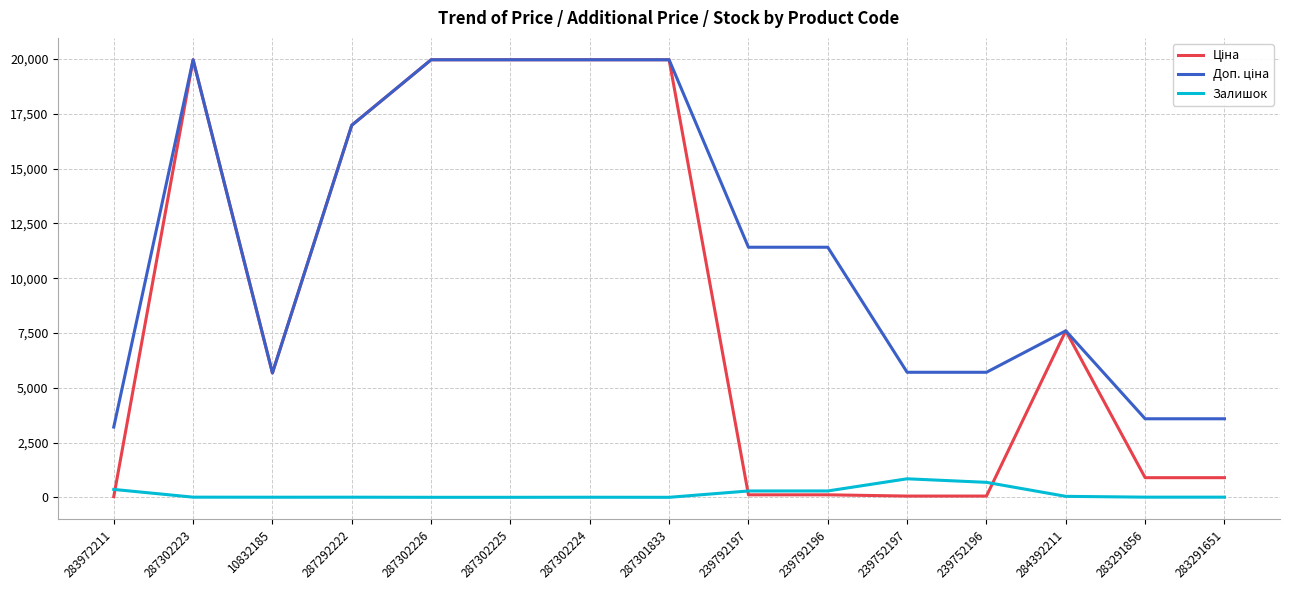

What is the maximum value shown in the chart?

19964.2